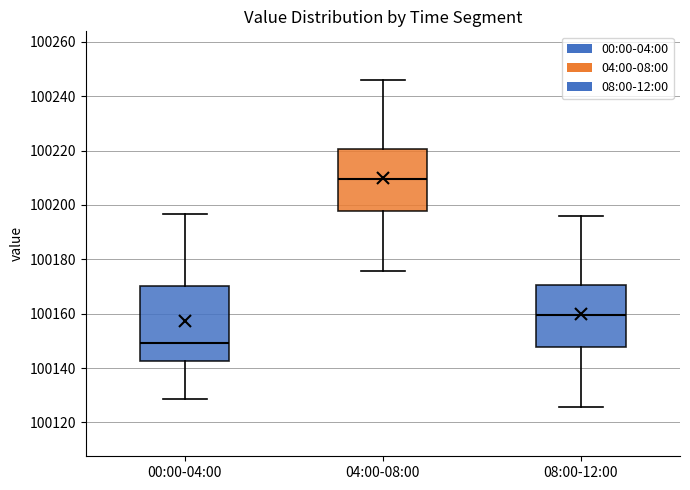

Which box is the tallest, from its lower edge to its upper edge?

00:00-04:00